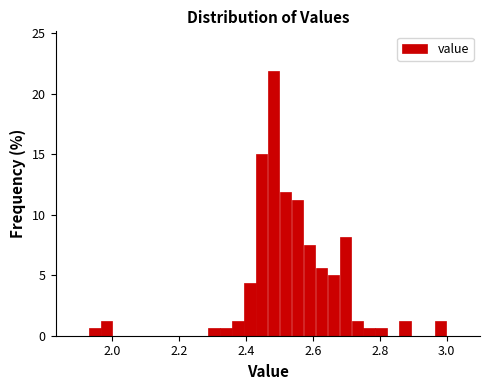

Around what value on the x-axis is the tallest bar? Give the approximate position of its centre, as read against the axis.

2.48